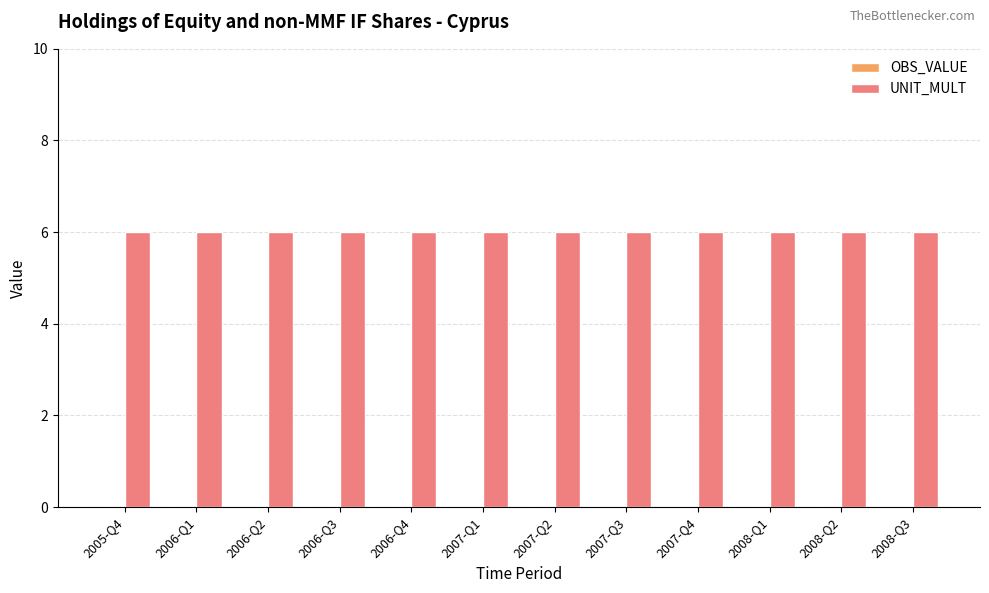

Which series has the widest spread of values?

OBS_VALUE